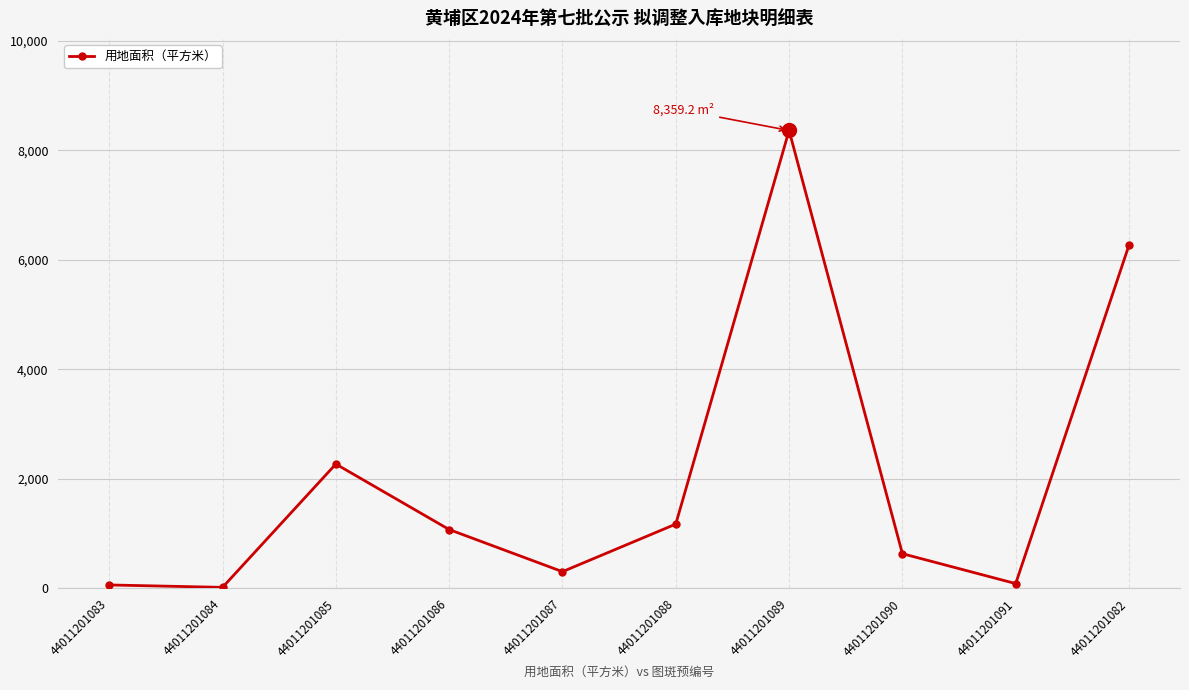

What is the change in value from 44011201088 to 44011201090?

-540.0